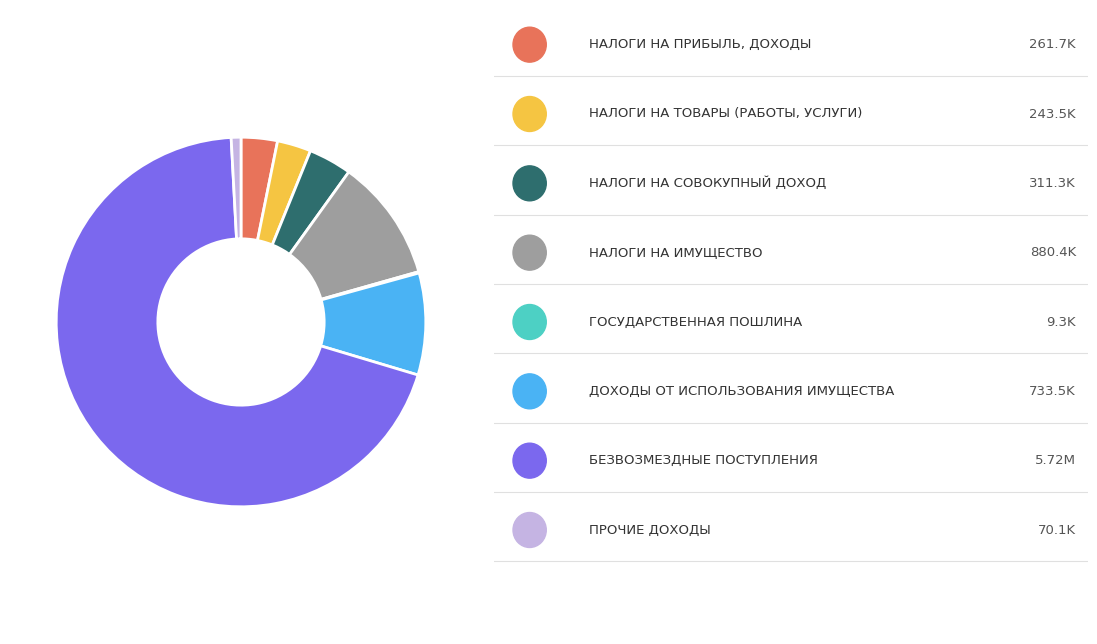

Is there any slice that represents more than half of the pie?

Yes